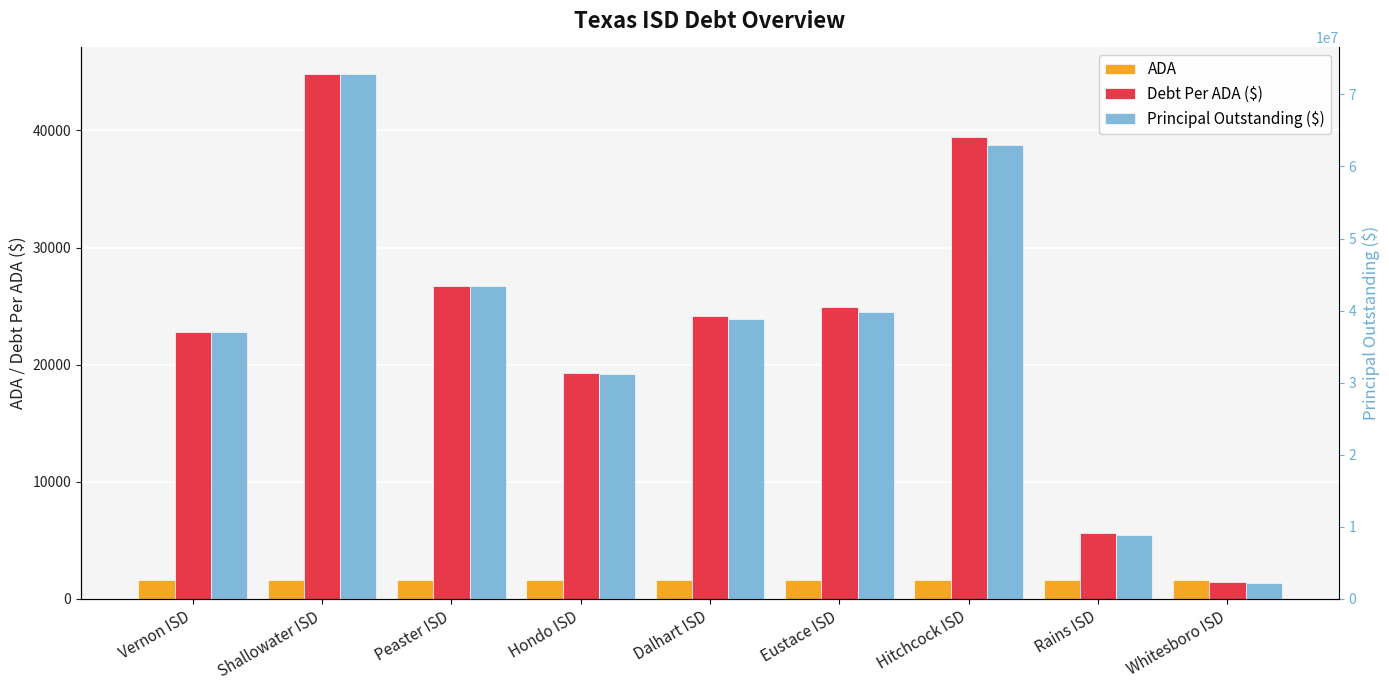

What is the sum of all Debt Per ADA ($) values?

209176.4